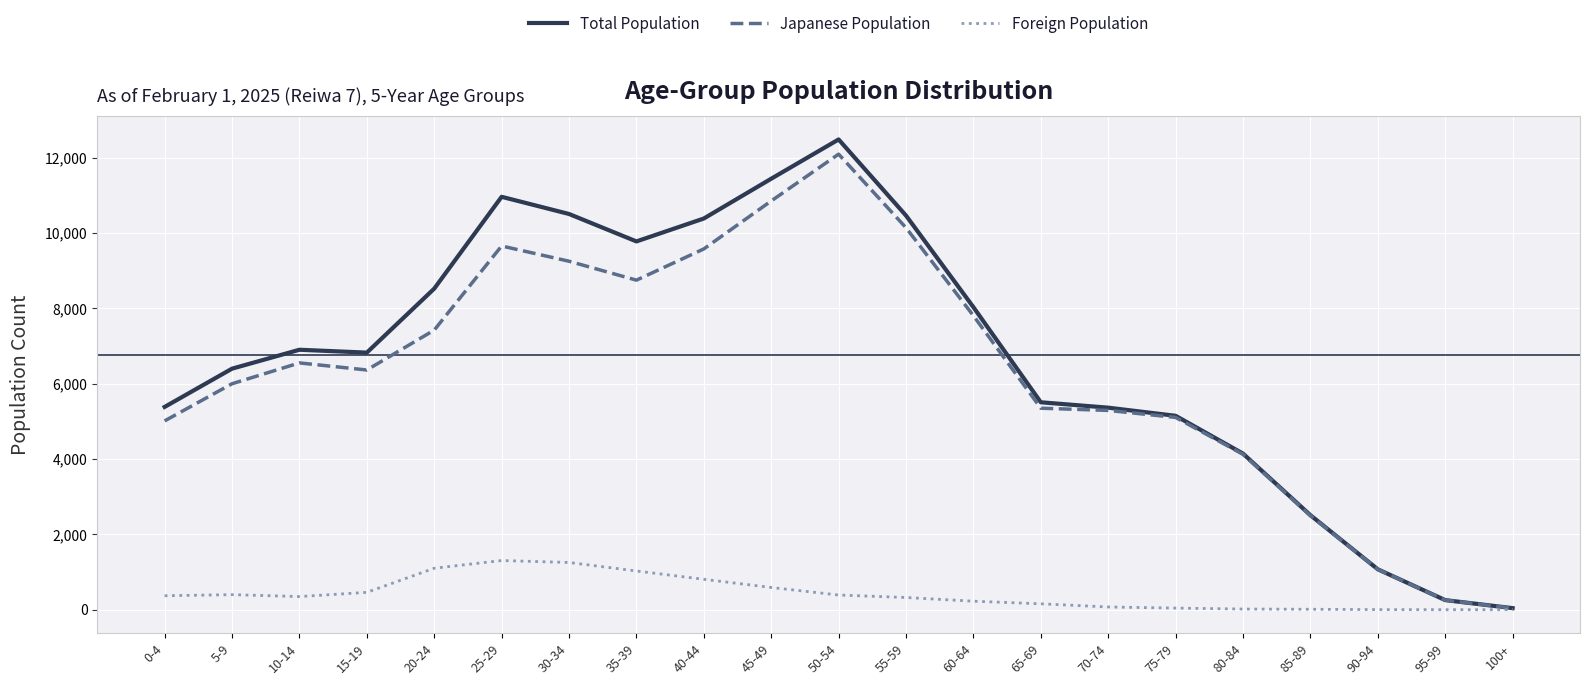

How many lines are shown in the chart?

3